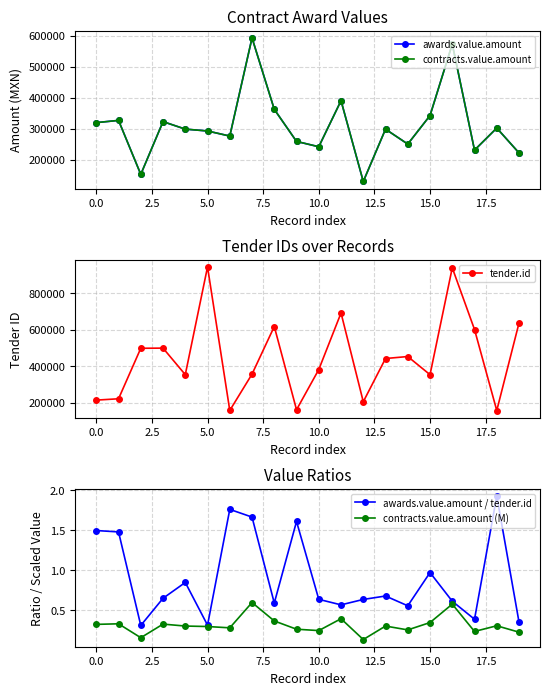

In awards.value.amount / tender.id, how many points are lower than both neighbors (excluding endpoints)?

6